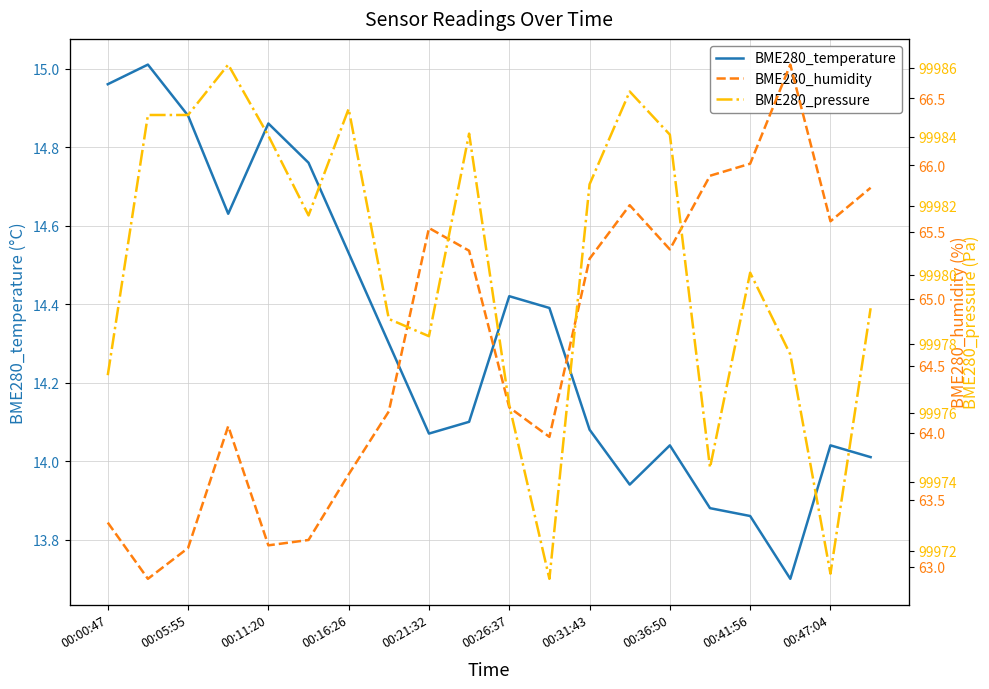

What is the lowest value of the BME280_temperature series?

13.7